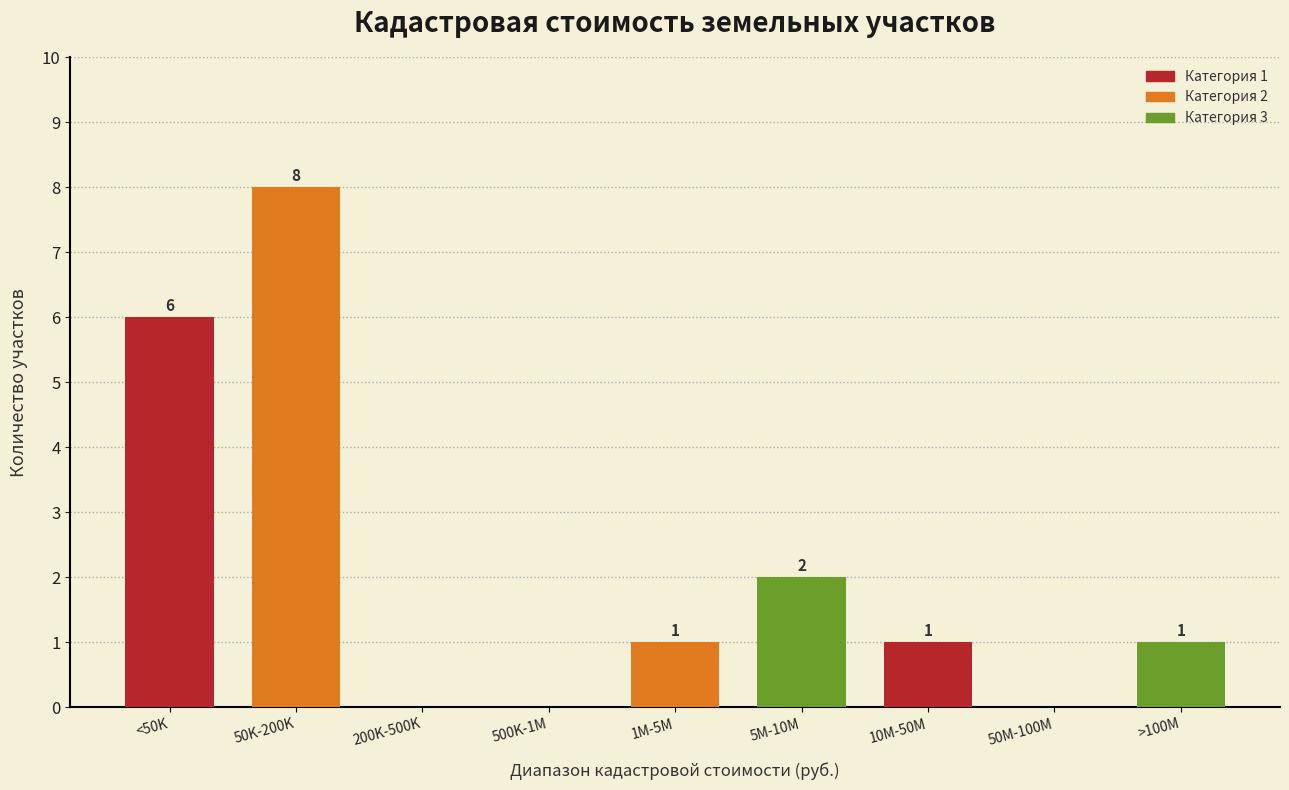

Reading left to right, transcribe all the data shown in this chart.

<50K=6	50K-200K=8	200K-500K=0	500K-1M=0	1M-5M=1	5M-10M=2	10M-50M=1	50M-100M=0	>100M=1